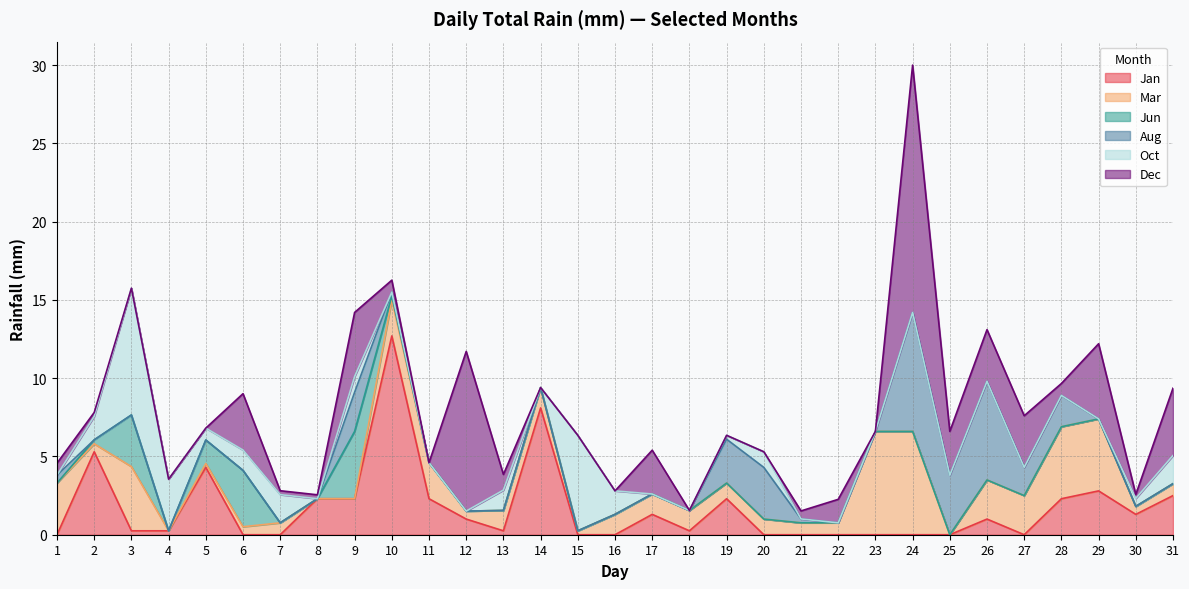

What is the total value across all series at 8?

2.5